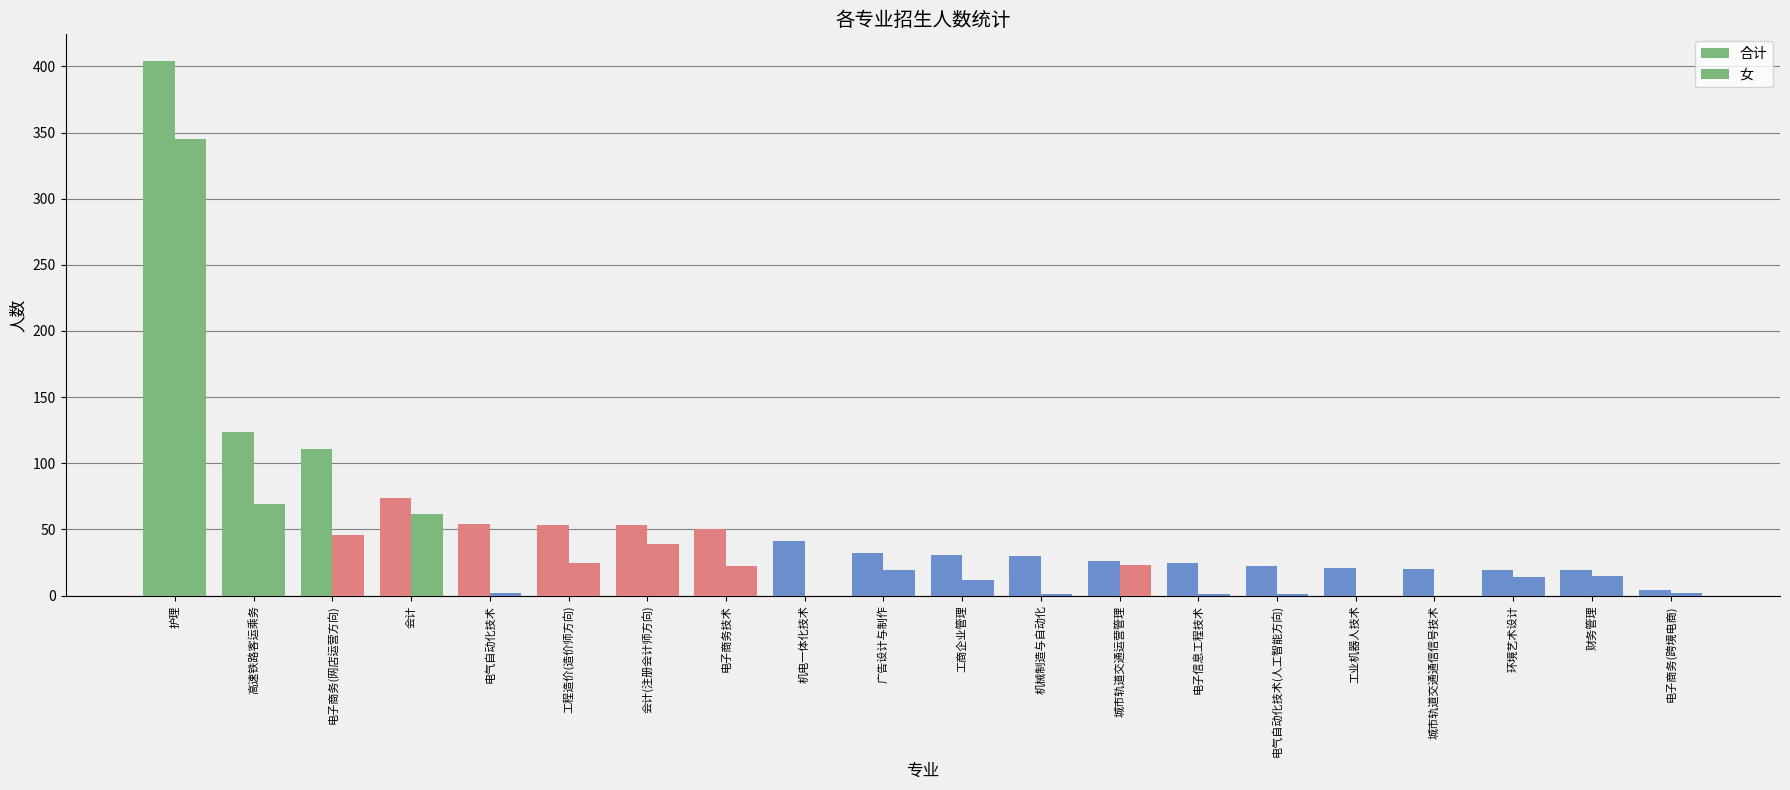

Which series has the largest range (max minus min)?

合计